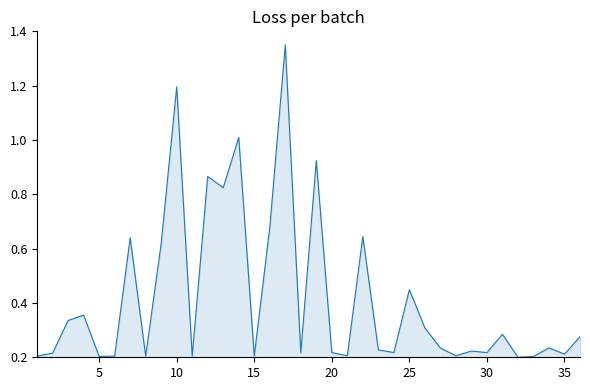

The chart shows a value of 0.0 at 35. True or false?

False